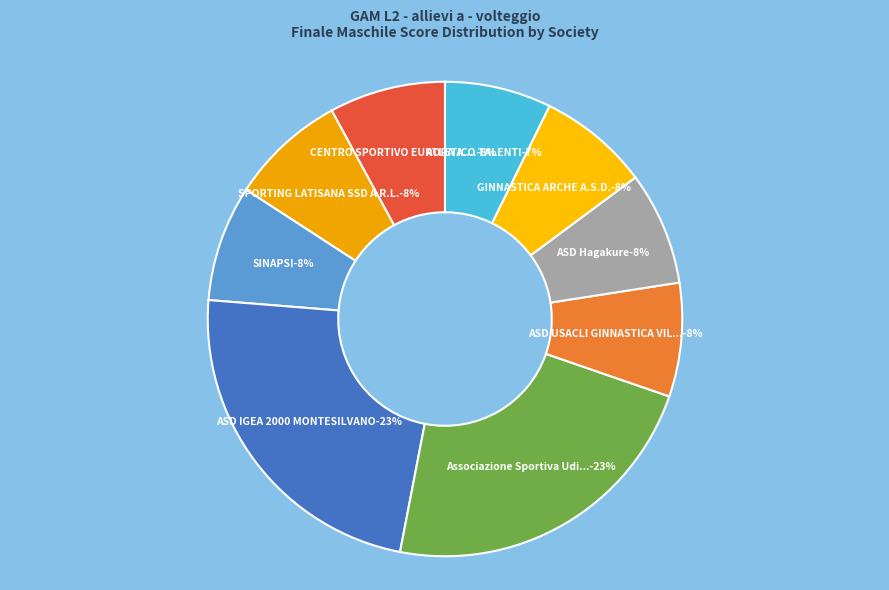

How many slices are in this pie chart?

9